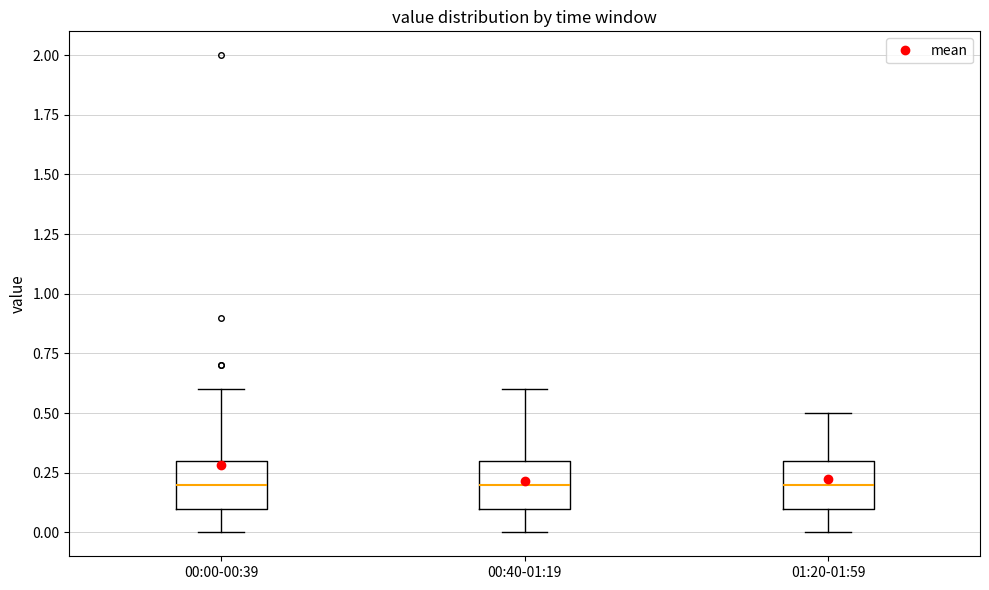

Reading left to right, transcribe this box plot: for each box, give where its median line is, the range the box spans, and where its two whiskers end, as read against the y-axis. The values are not printed on the chart, so give them approximately, as read against the axis.

00:00-00:39: median 0.2, box 0.1 to 0.3, whiskers 0.0 to 0.6
00:40-01:19: median 0.2, box 0.1 to 0.3, whiskers 0.0 to 0.6
01:20-01:59: median 0.2, box 0.1 to 0.3, whiskers 0.0 to 0.5